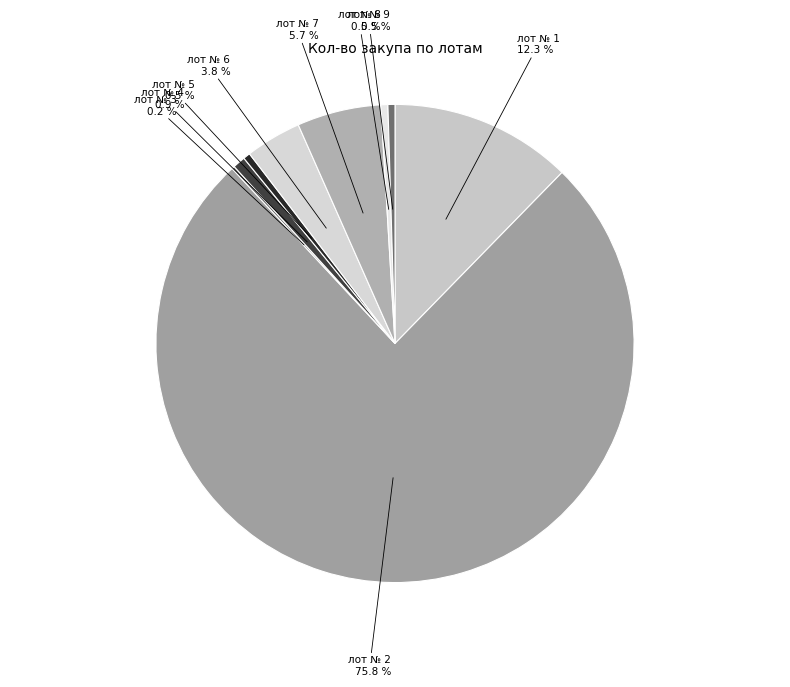

To the nearest percent, what is the combined percentage of лот № 1 and лот № 8?

13%